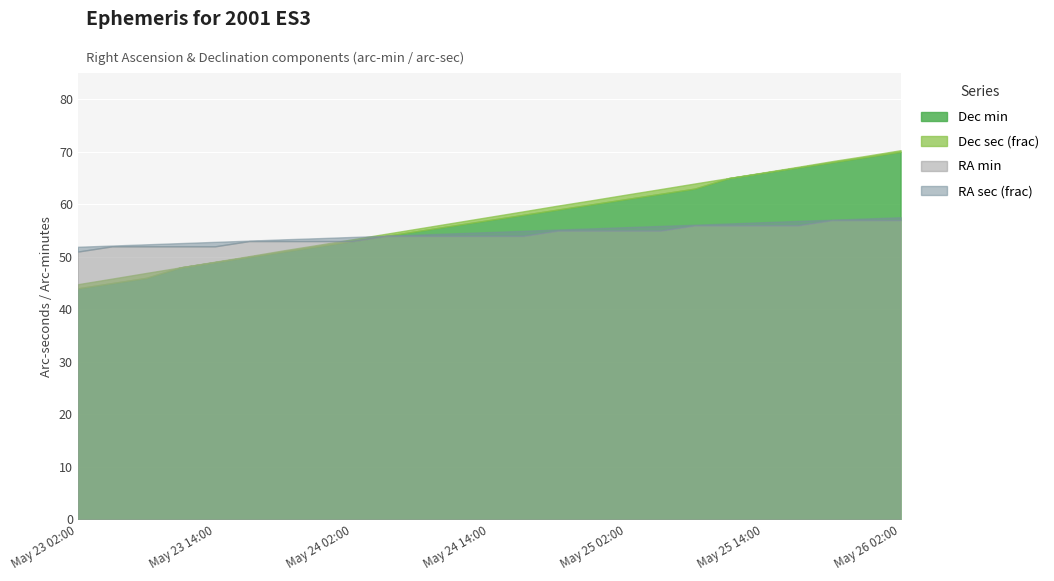

How many data points does each series have?

25